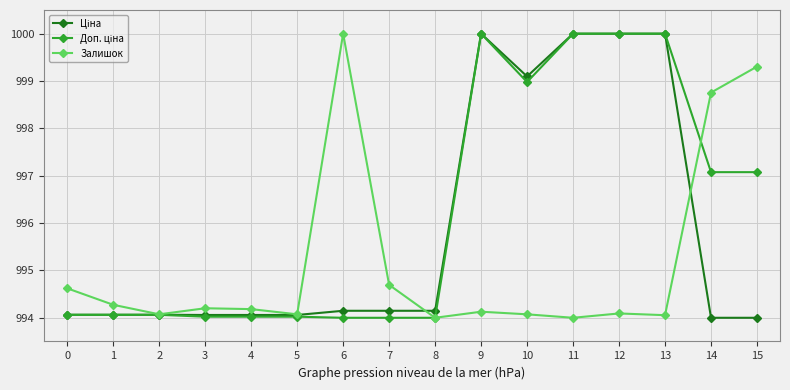

At which label is Залишок closest to 997?

14